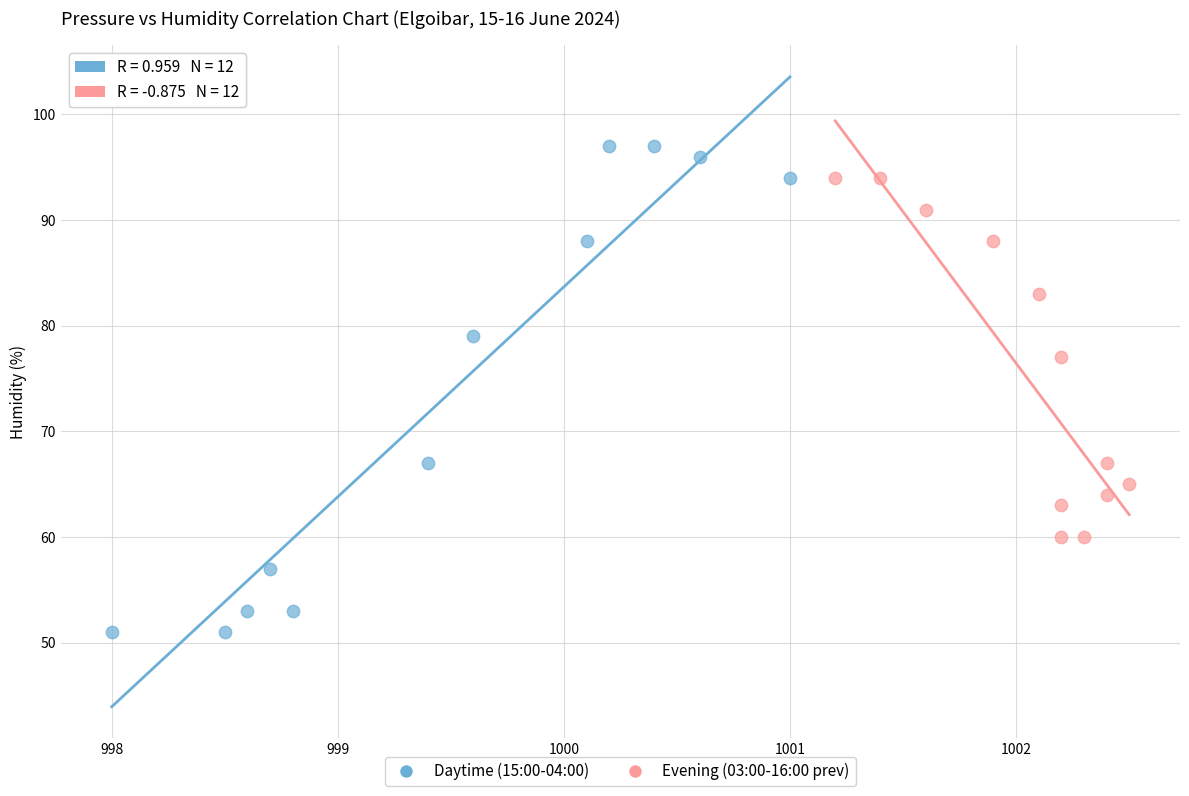

Which series contains the highest Y value?

Daytime (15:00-04:00)